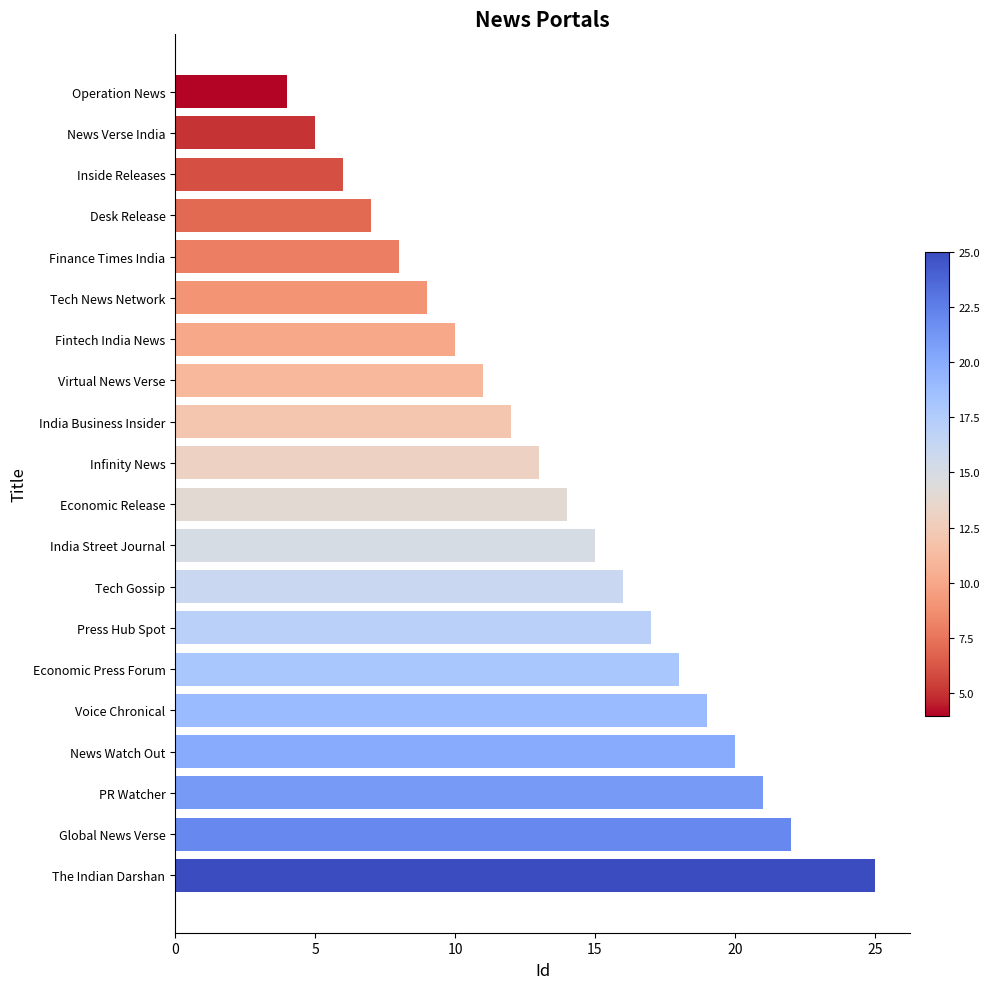

What is the maximum value shown in the chart?

25